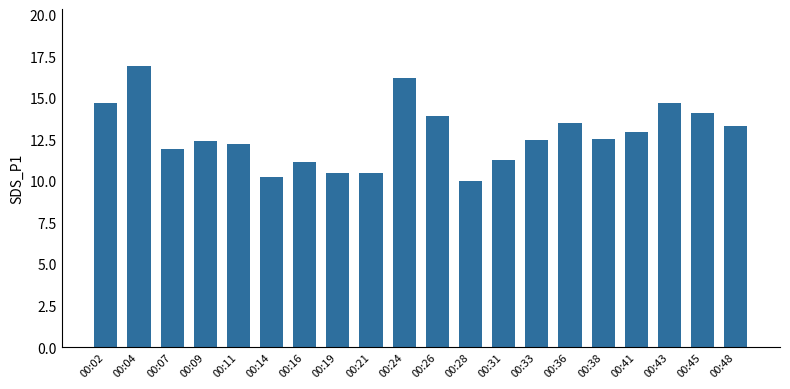

Which category has the highest value across all series?

00:04